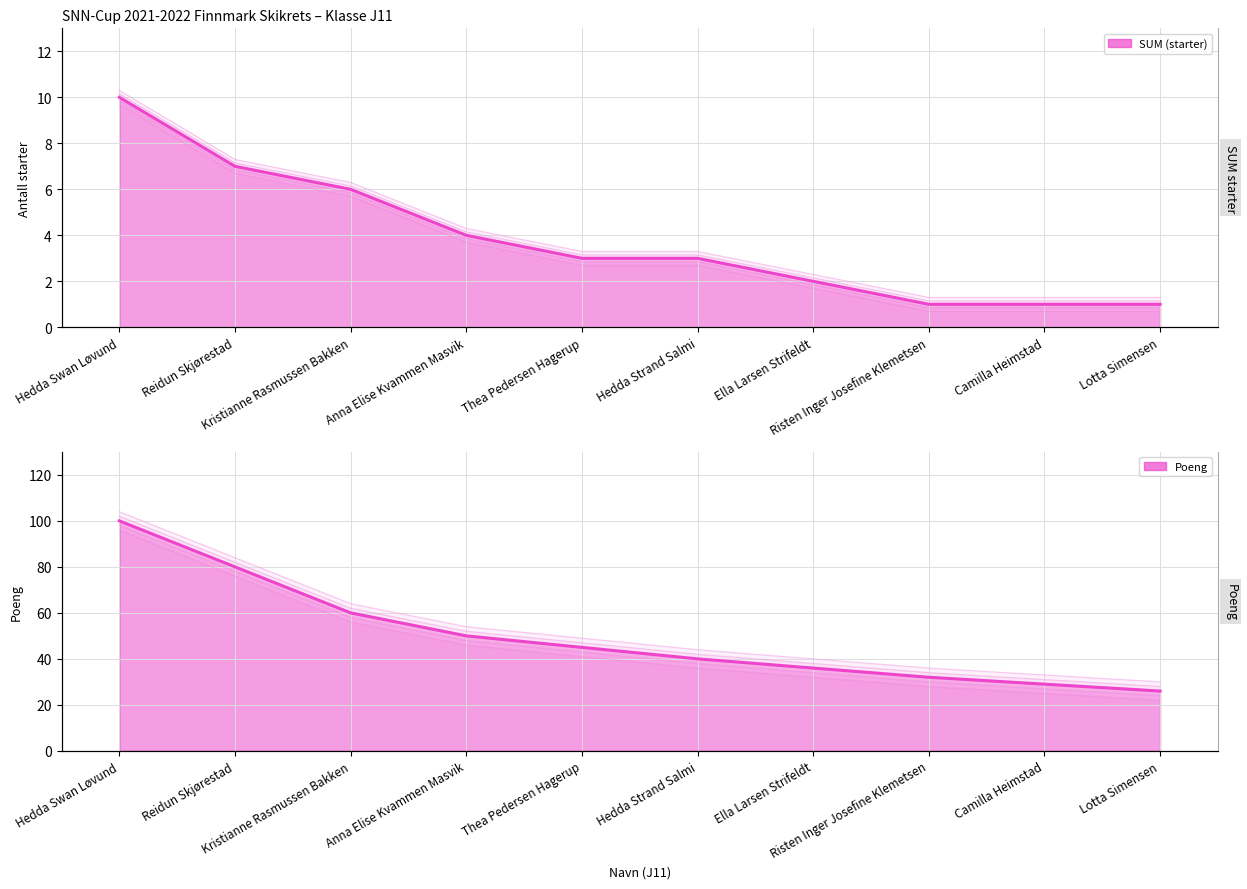

Which category has the highest value across all series?

Hedda Swan Løvund